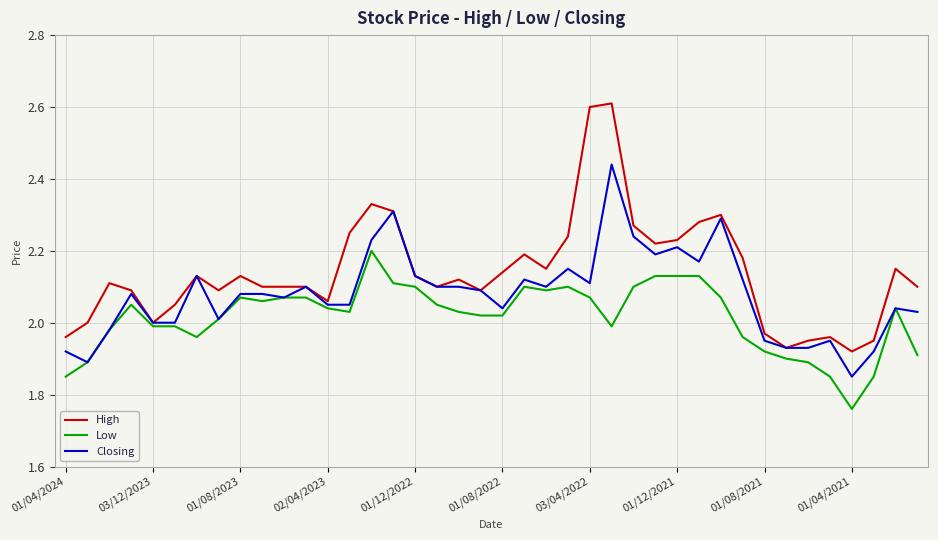

Which series has the widest spread of values?

High